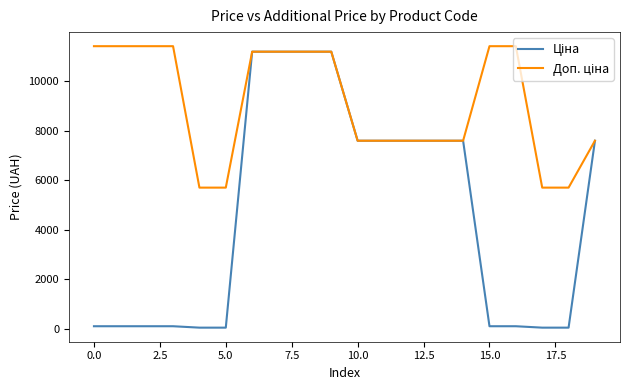

True or false: Доп. ціна and Ціна intersect in this chart.

False